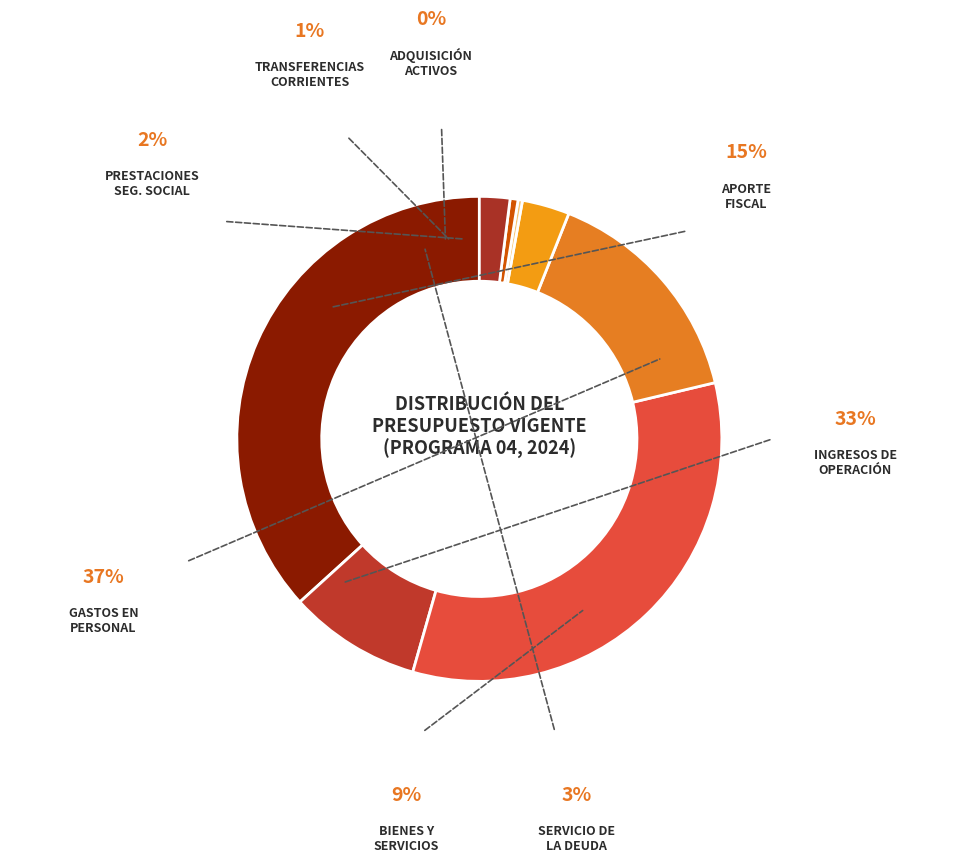

Which slice is the largest?

GASTOS EN PERSONAL